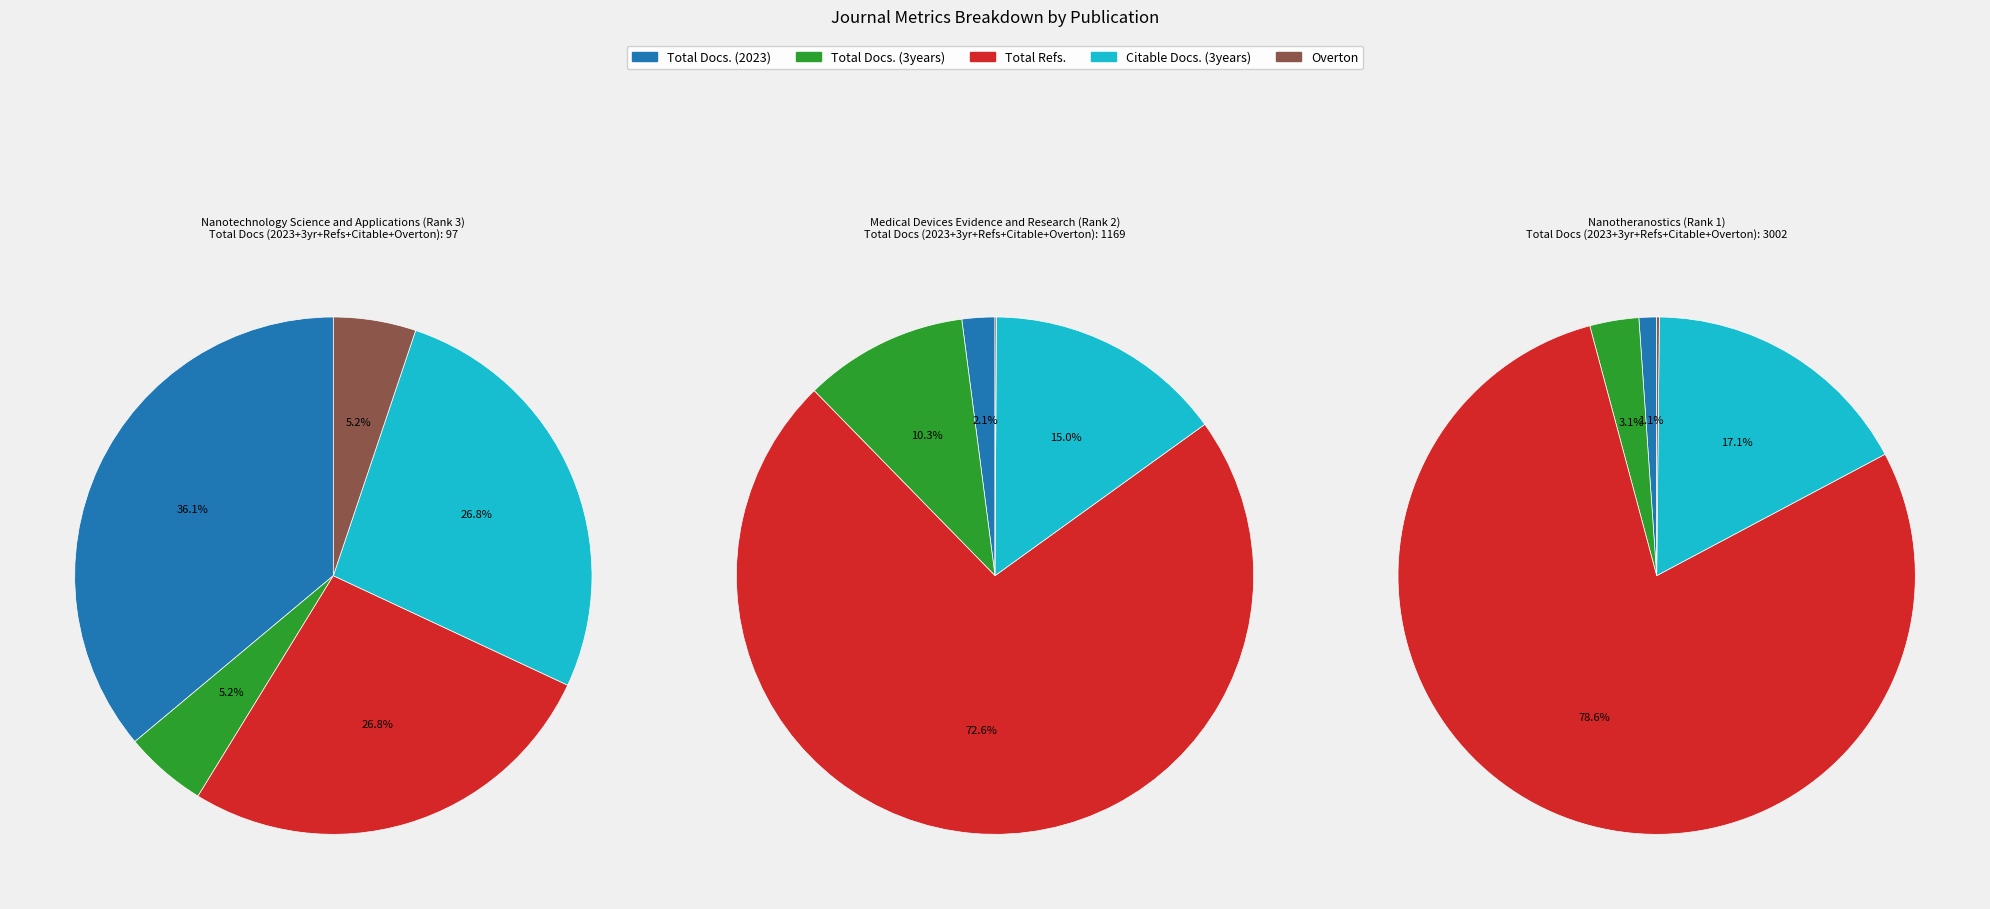

Which category has the biggest portion of the pie?

Nanotheranostics (Rank 1)